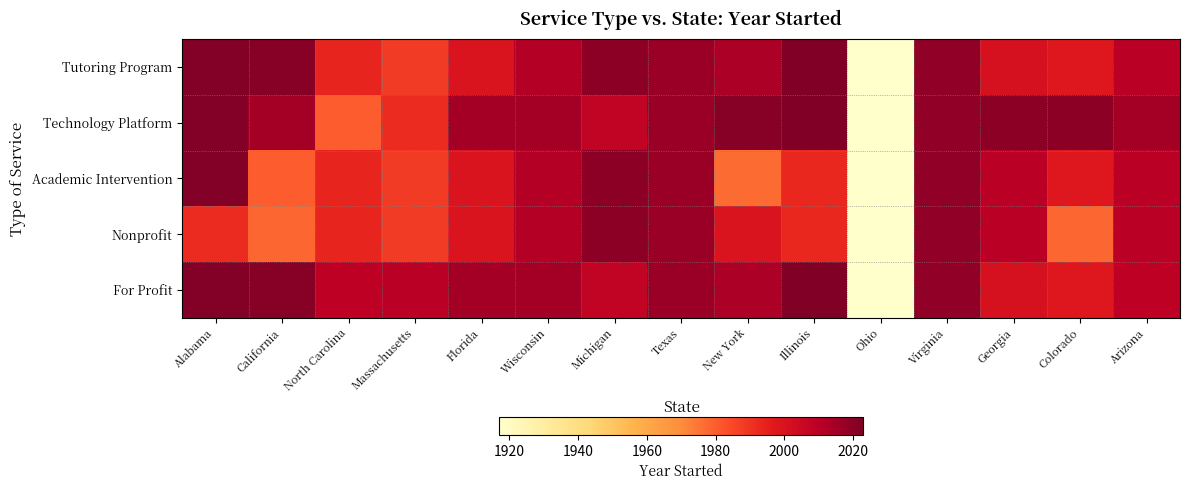

Reading left to right, what are all the values shown in this chart?

Tutoring Program: Alabama=2022	California=2021	North Carolina=1994	Massachusetts=1988	Florida=1999	Wisconsin=2011	Michigan=2020	Texas=2017	New York=2013	Illinois=2023	Ohio=1917	Virginia=2019	Georgia=2001	Colorado=1998	Arizona=2010
Technology Platform: Alabama=2022	California=2015	North Carolina=1980	Massachusetts=1992	Florida=2015	Wisconsin=2015	Michigan=2008	Texas=2017	New York=2021	Illinois=2023	Ohio=1917	Virginia=2019	Georgia=2020	Colorado=2020	Arizona=2015
Academic Intervention: Alabama=2022	California=1980	North Carolina=1994	Massachusetts=1988	Florida=1999	Wisconsin=2011	Michigan=2020	Texas=2017	New York=1977	Illinois=1993	Ohio=1917	Virginia=2019	Georgia=2010	Colorado=1998	Arizona=2010
Nonprofit: Alabama=1992	California=1978	North Carolina=1994	Massachusetts=1988	Florida=1999	Wisconsin=2011	Michigan=2020	Texas=2017	New York=1999	Illinois=1993	Ohio=1917	Virginia=2019	Georgia=2010	Colorado=1978	Arizona=2010
For Profit: Alabama=2022	California=2021	North Carolina=2009	Massachusetts=2010	Florida=2015	Wisconsin=2015	Michigan=2008	Texas=2017	New York=2013	Illinois=2023	Ohio=1917	Virginia=2019	Georgia=2001	Colorado=1998	Arizona=2009